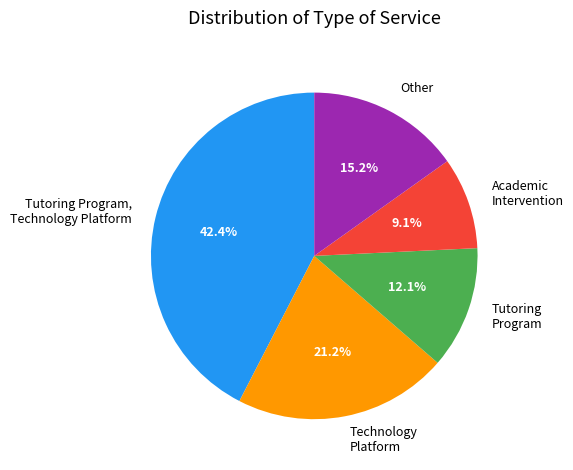

Does Tutoring Program account for over 50% of the chart?

No